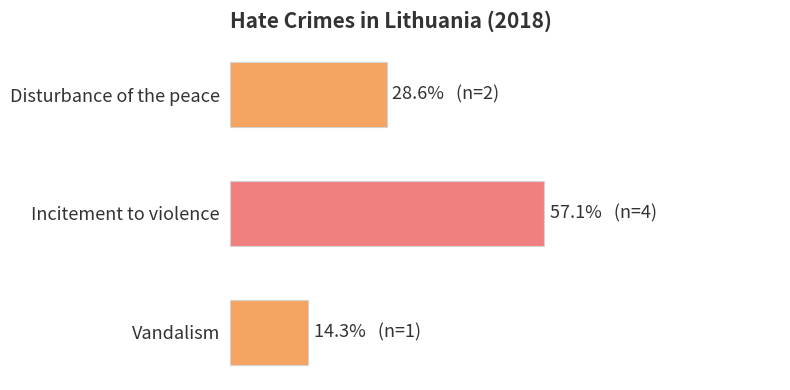

Rank the categories by value from lowest to highest.

Vandalism, Disturbance of the peace, Incitement to violence